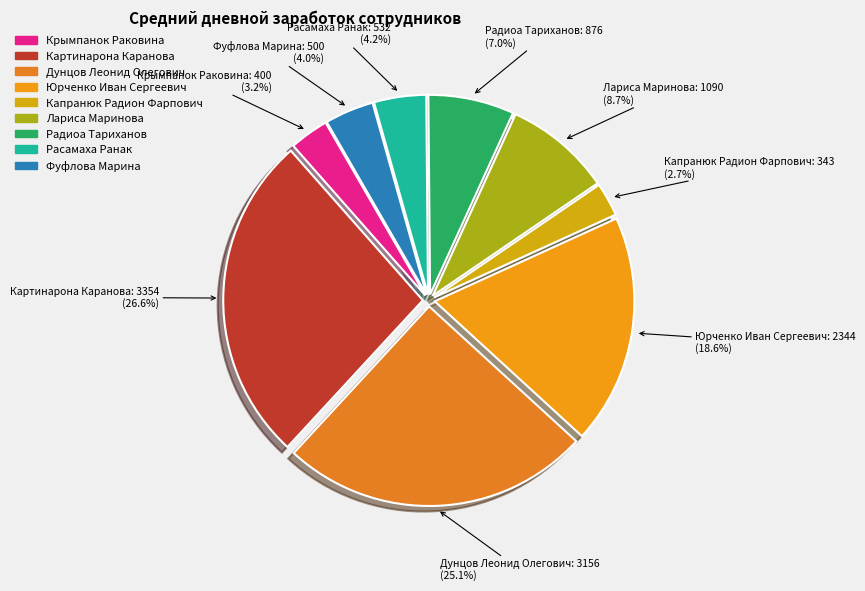

Which category has the biggest portion of the pie?

Картинарона Каранова